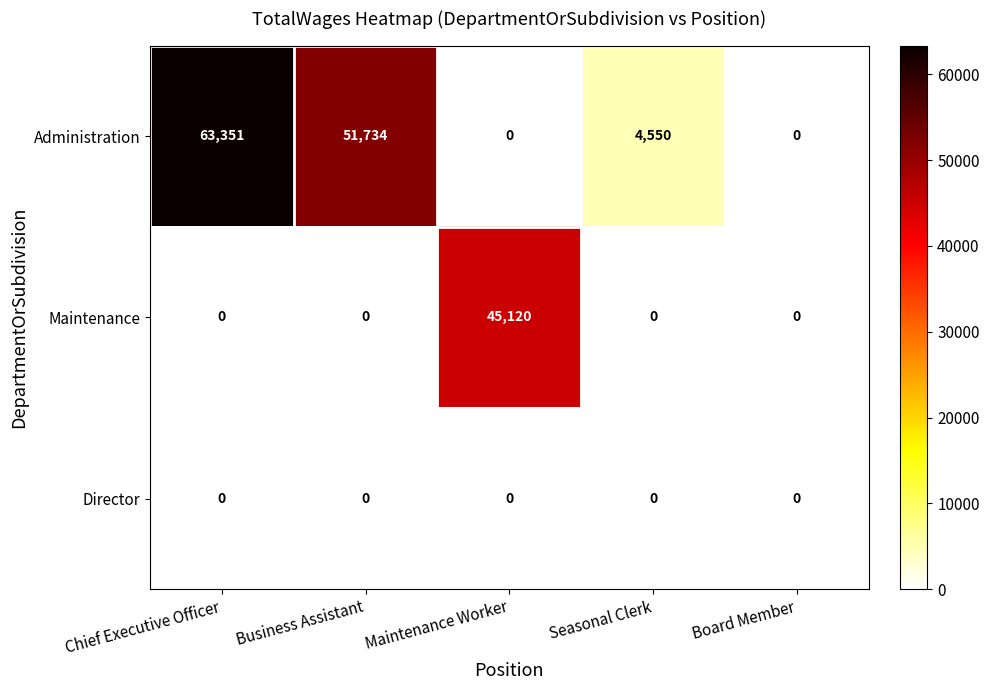

Reading left to right, list all the values displayed in this chart.

Administration: 63351	51734	0	4550	0
Maintenance: 0	0	45120	0	0
Director: 0	0	0	0	0